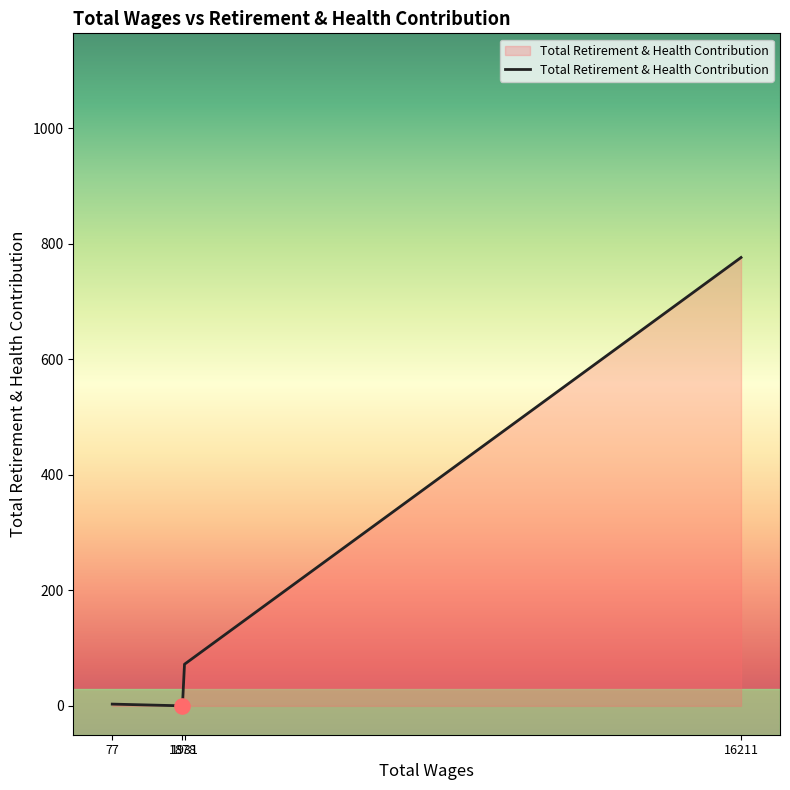

True or false: there are more than 0 points higher than both neighbors.

False